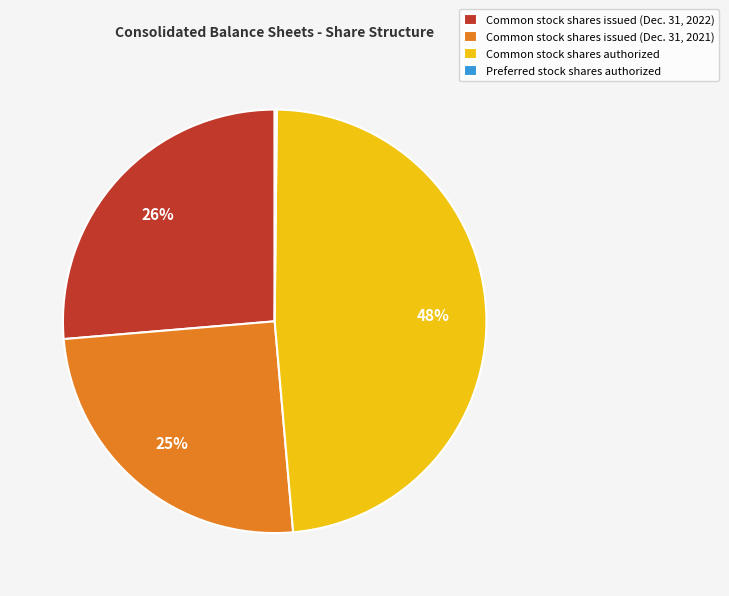

To the nearest percent, what is the difference between the largest and smallest slice percentages?

48%